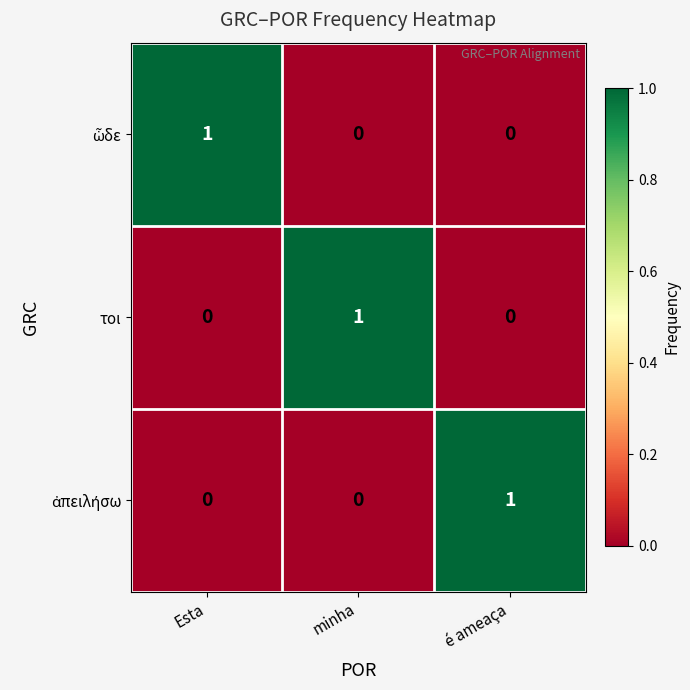

At how many categories does at least one series exceed 0?

3